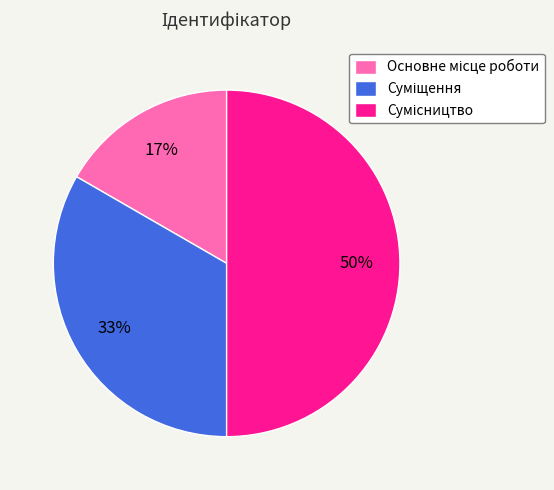

How many segments does this pie chart have?

3